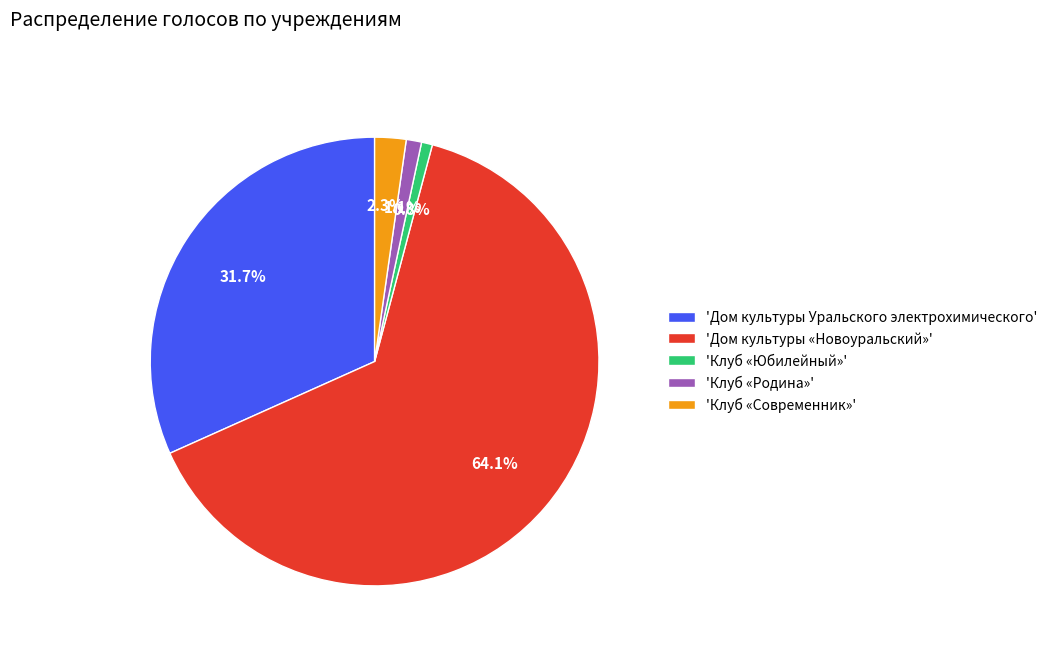

What is the largest slice in the pie chart?

'Дом культуры «Новоуральский»'